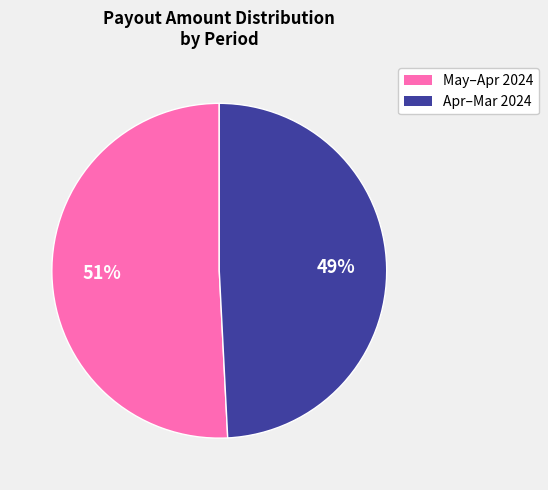

Does any single category account for the majority?

Yes